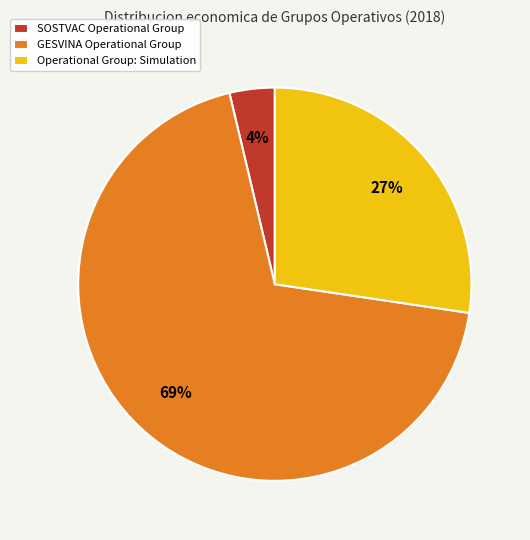

How many segments does this pie chart have?

3